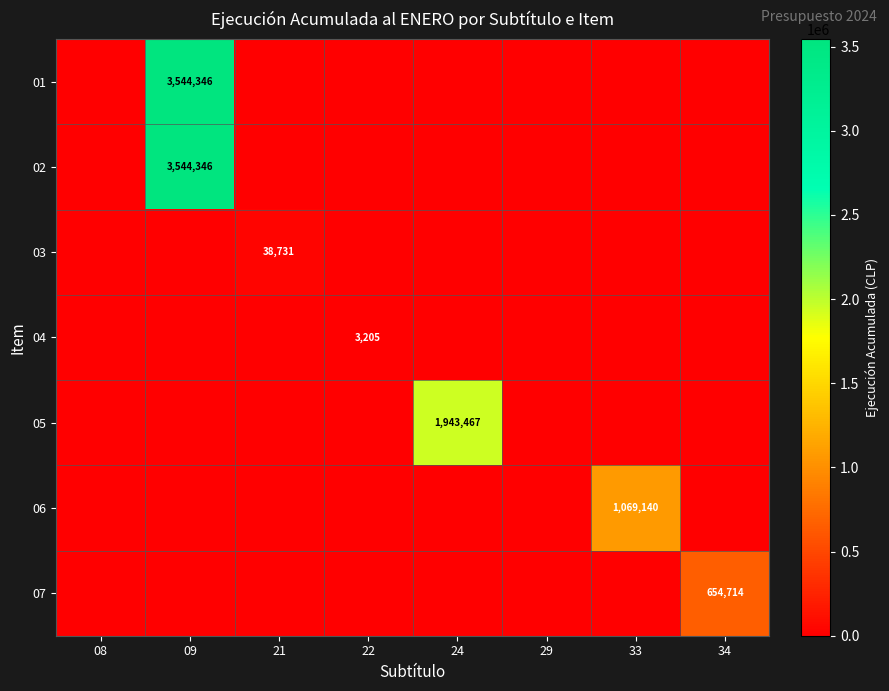

True or false: 06 has a value of 682118 at 33.

False